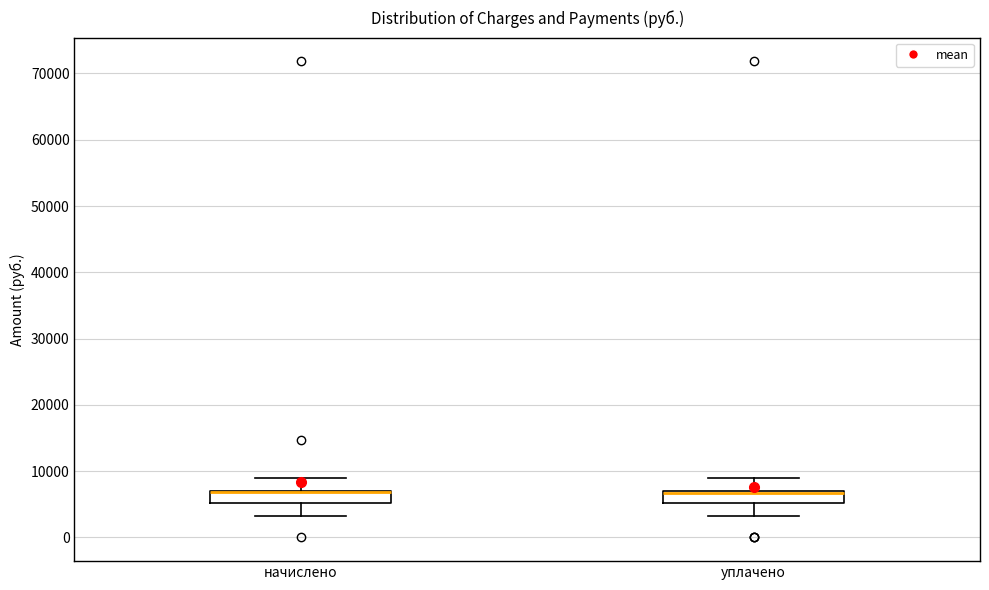

Where does the lower whisker of the box for начислено end on the y-axis? The values are not printed on the chart, so give them approximately, as read against the axis.

3000